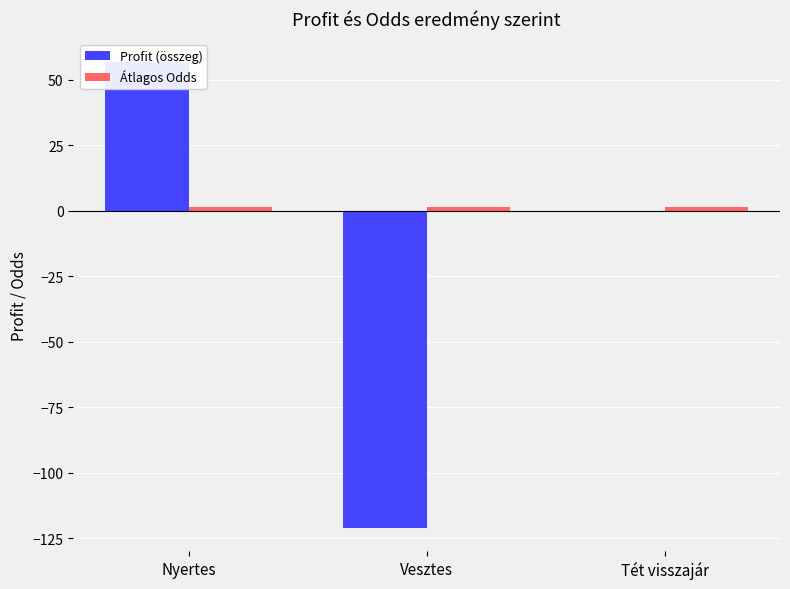

Which category has the highest value across all series?

Nyertes